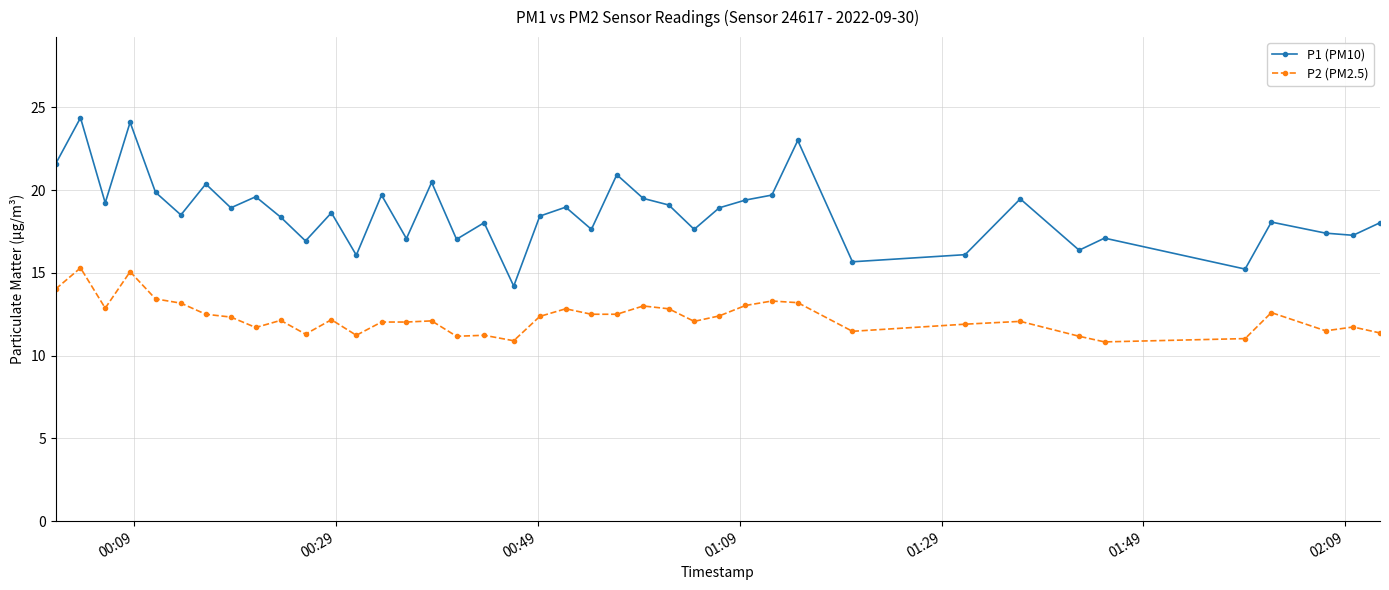

Which series has the widest spread of values?

P1 (PM10)